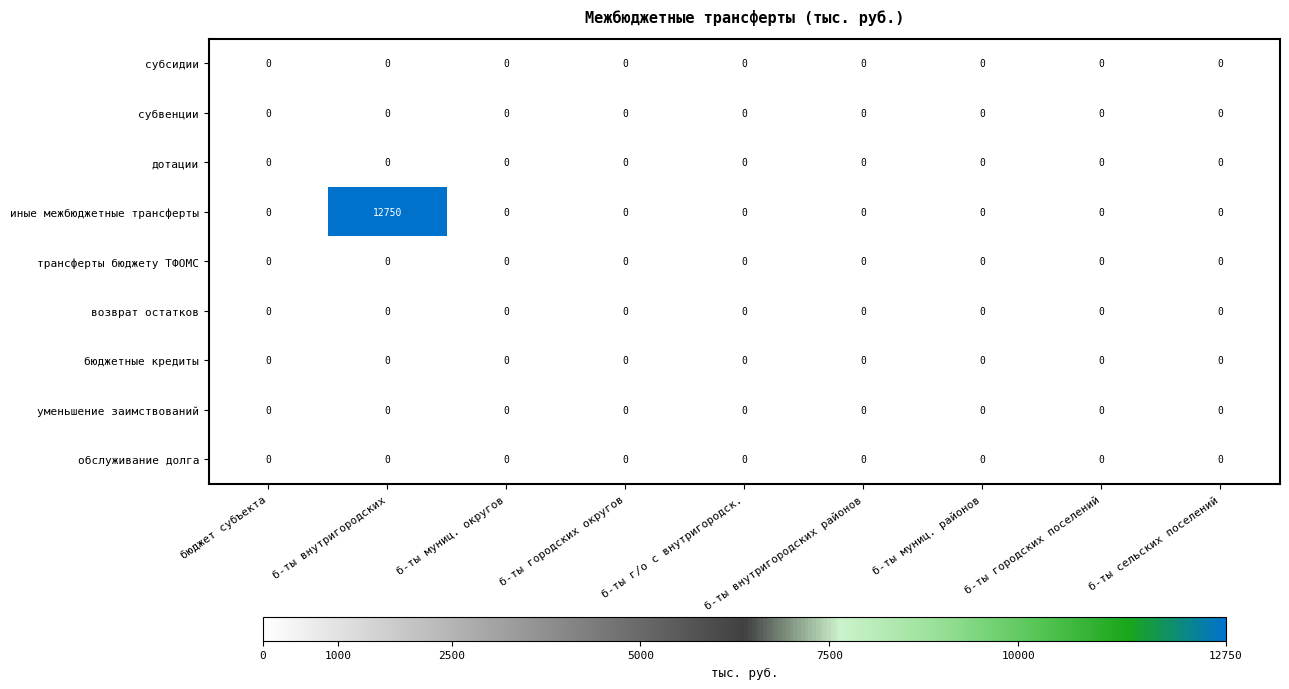

The субсидии series shows 0 at бюджет субъекта. True or false?

True